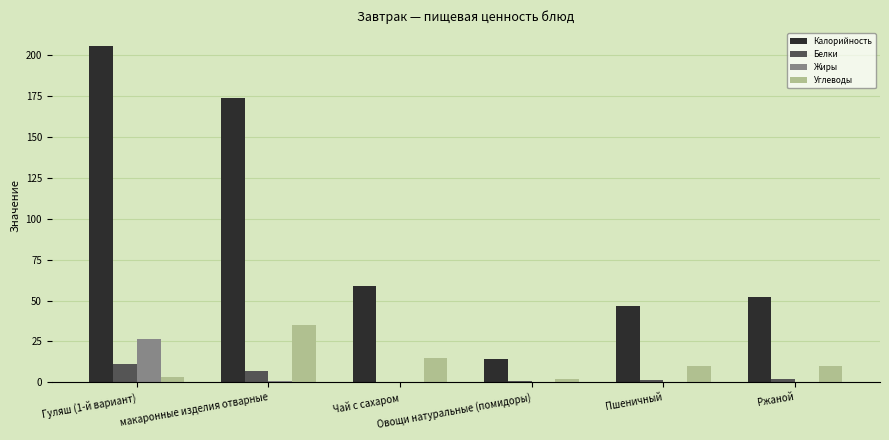

How many data points does each series have?

6